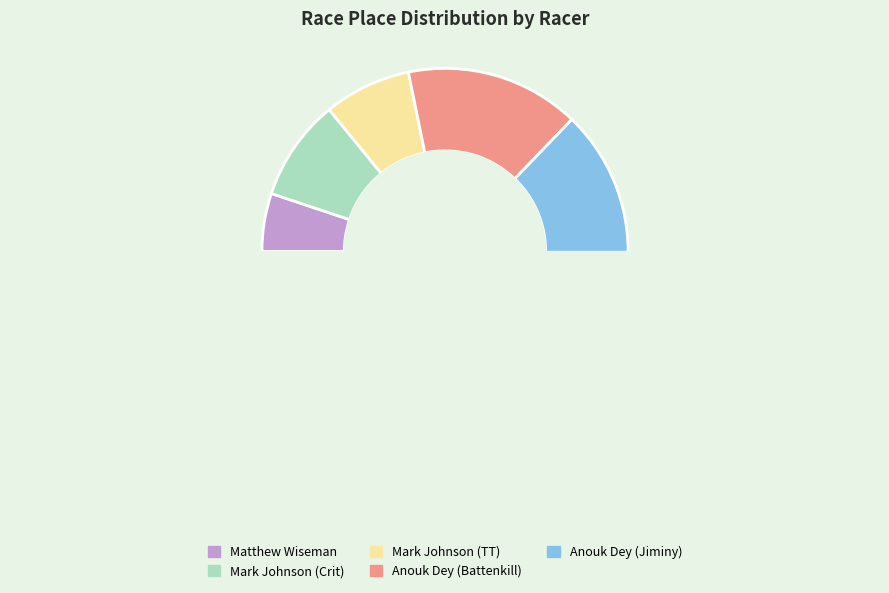

Which slice is the smallest?

Matthew